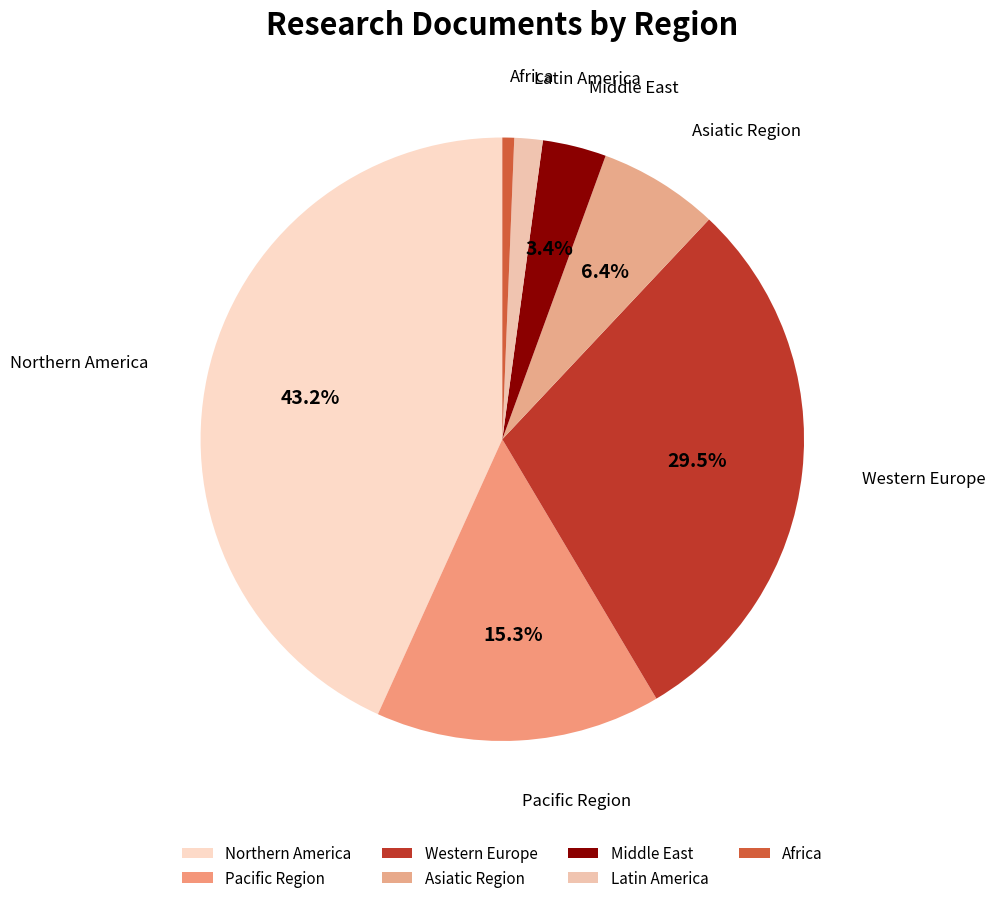

Count the number of slices in the pie.

7